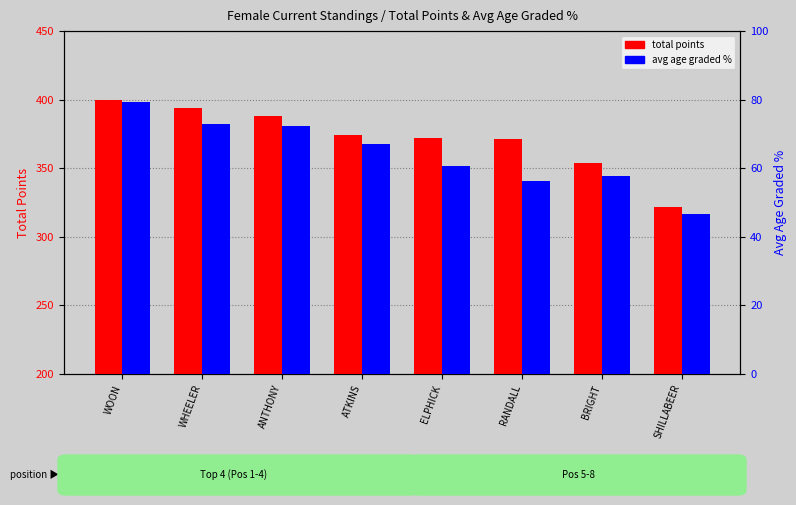

How many categories are shown in the chart?

8